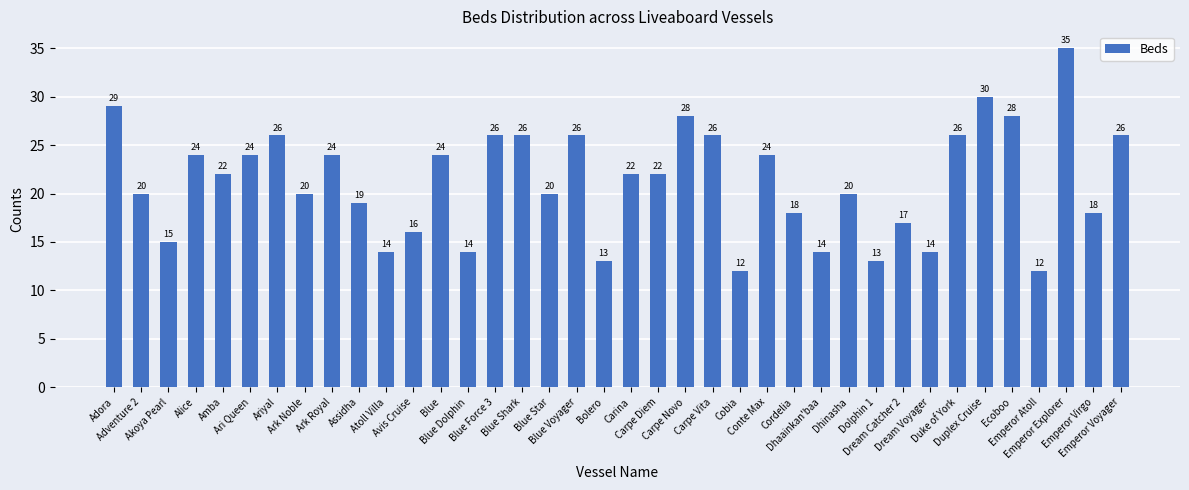

What is the difference between the maximum and minimum values?

23